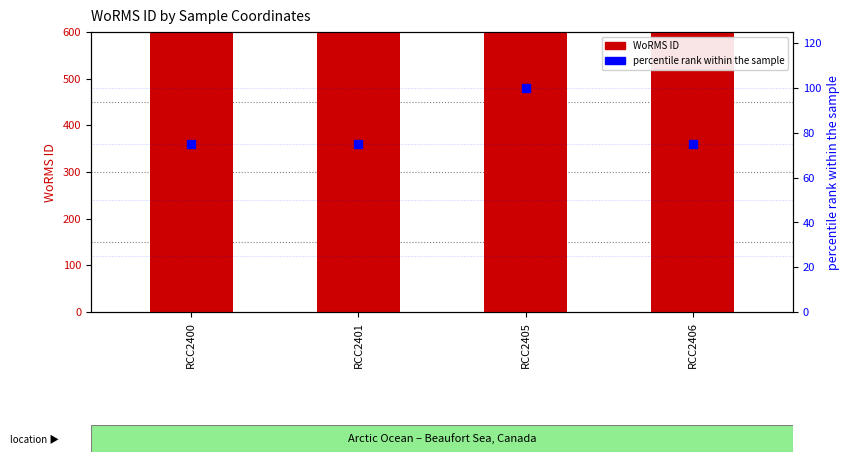

Which series reaches the maximum Y coordinate?

WoRMS ID